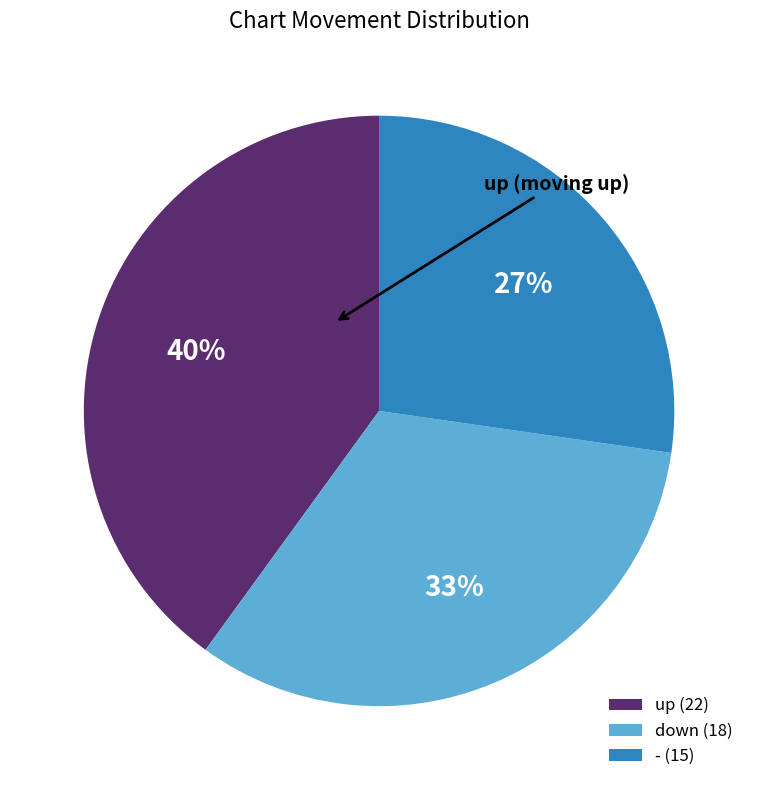

To the nearest percent, what is the average slice percentage?

33%